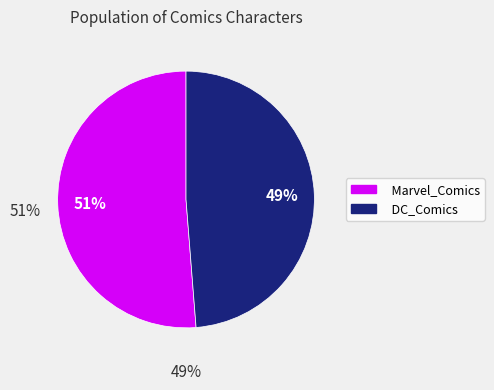

Which category has the biggest portion of the pie?

Marvel_Comics